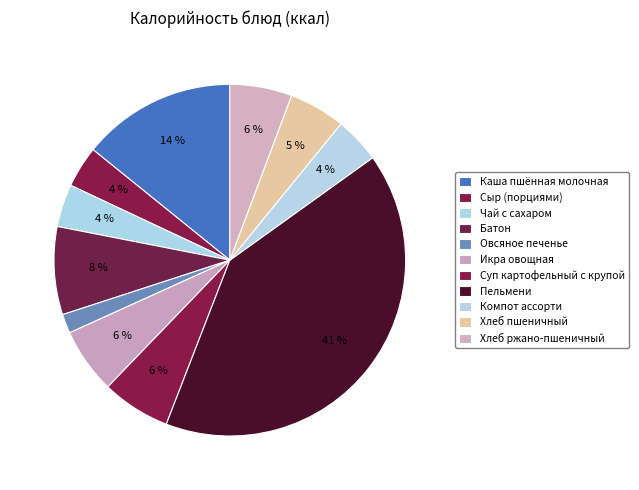

True or false: Чай с сахаром accounts for 4% of the total.

True